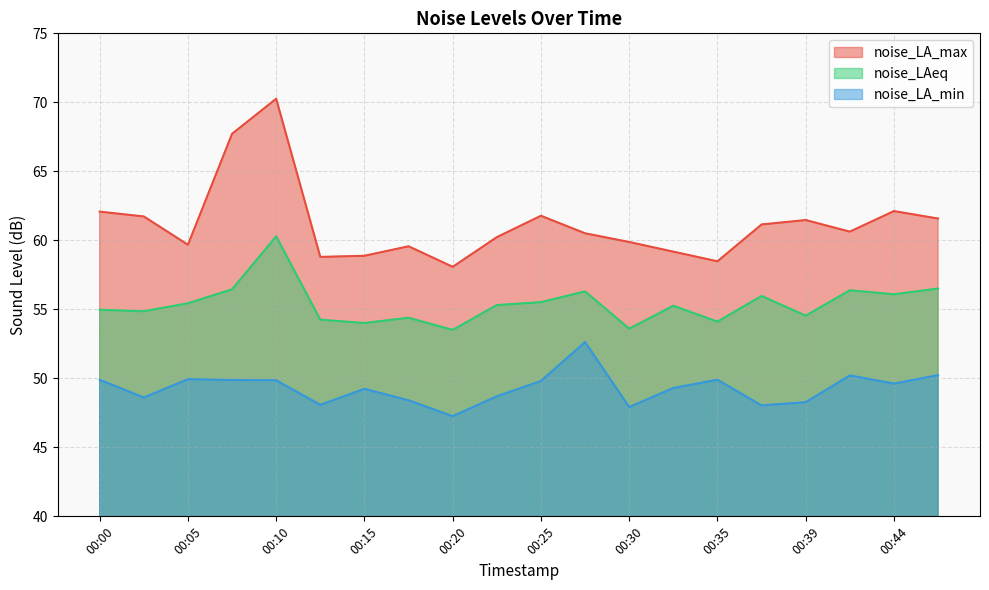

Reading left to right, what are all the values shown in this chart?

noise_LA_max: 62.1	61.7	59.7	67.7	70.3	58.8	58.9	59.6	58.1	60.2	61.8	60.5	59.9	59.2	58.5	61.1	61.5	60.6	62.1	61.6
noise_LAeq: 55.0	54.9	55.4	56.5	60.3	54.2	54.0	54.4	53.5	55.3	55.5	56.3	53.6	55.3	54.1	56.0	54.5	56.4	56.1	56.5
noise_LA_min: 49.9	48.6	49.9	49.9	49.9	48.1	49.2	48.4	47.3	48.7	49.8	52.6	47.9	49.3	49.9	48.0	48.3	50.2	49.6	50.2